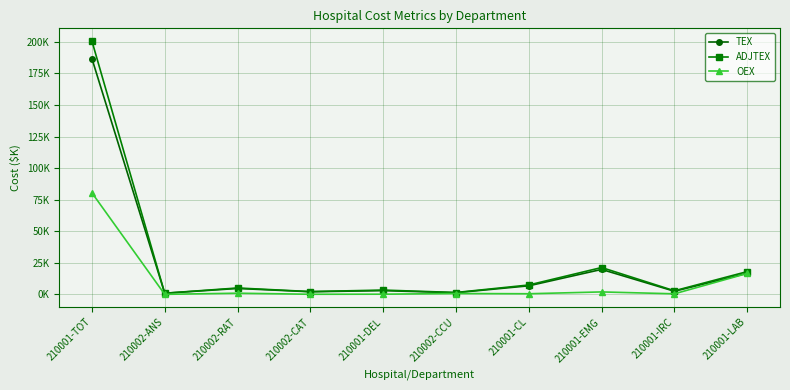

True or false: OEX and ADJTEX cross at least once.

False